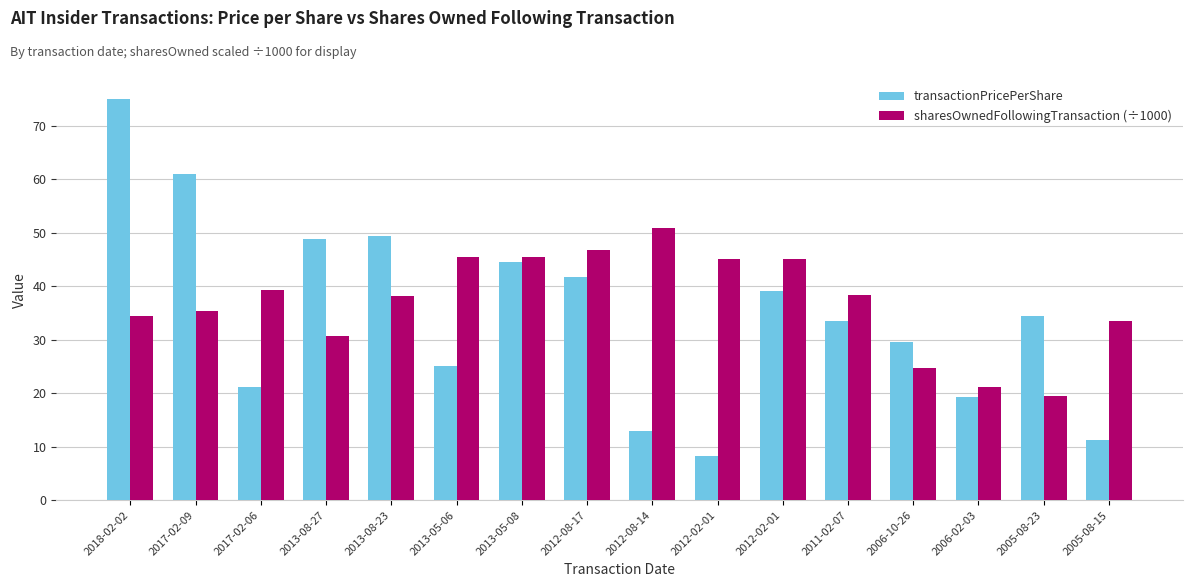

How many series are shown in this chart?

2